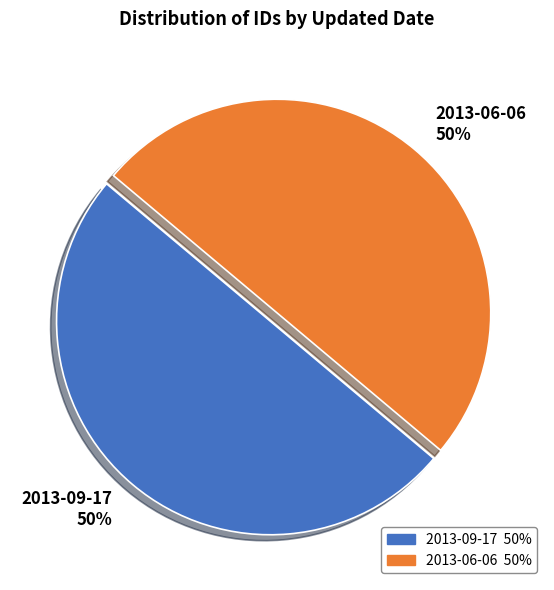

How many segments does this pie chart have?

2